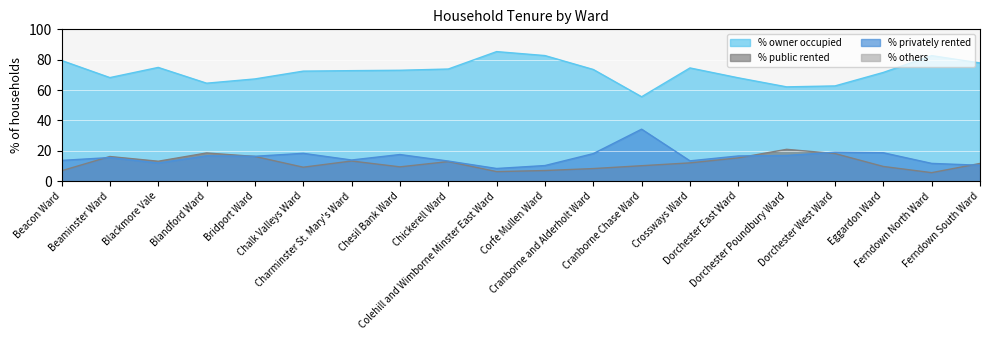

Count the number of data series in this chart.

4